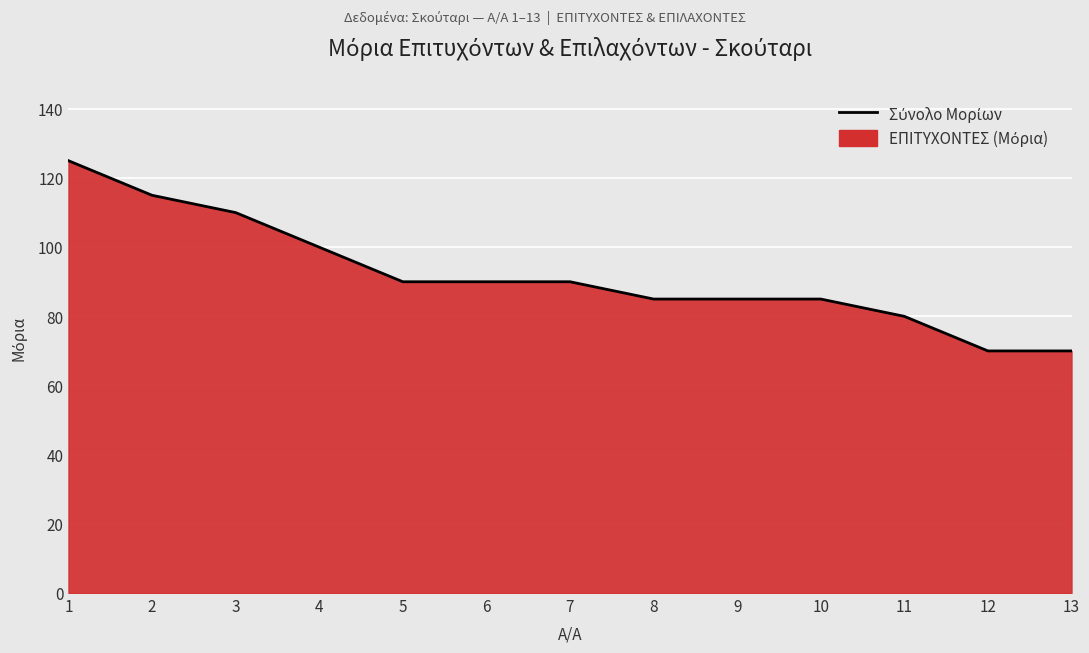

True or false: the data shows 90 at 5.

True